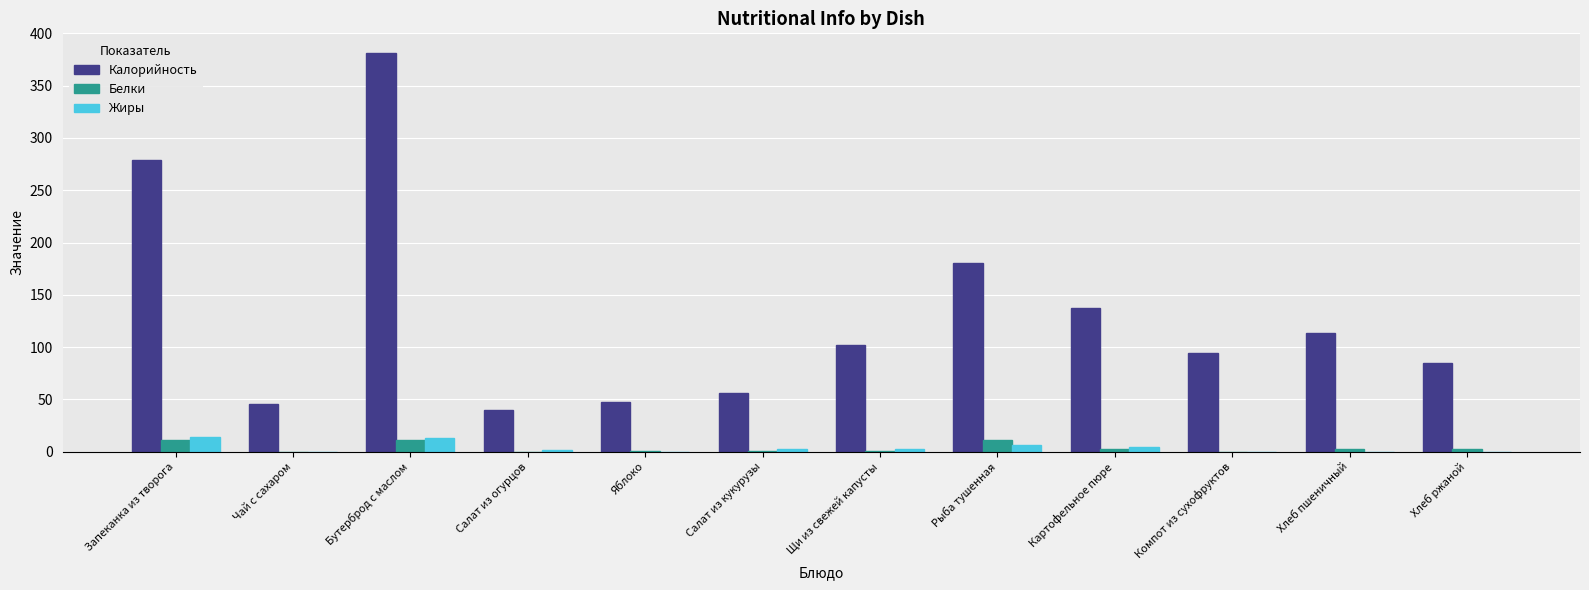

Which series has the largest range (max minus min)?

Калорийность